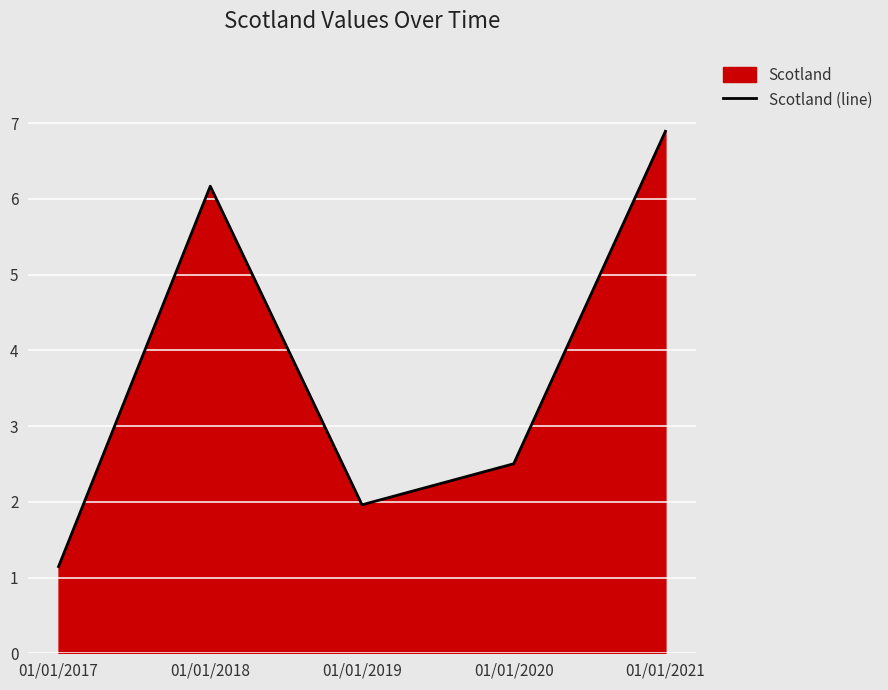

Which has a higher value, 01/01/2017 or 01/01/2020?

01/01/2020